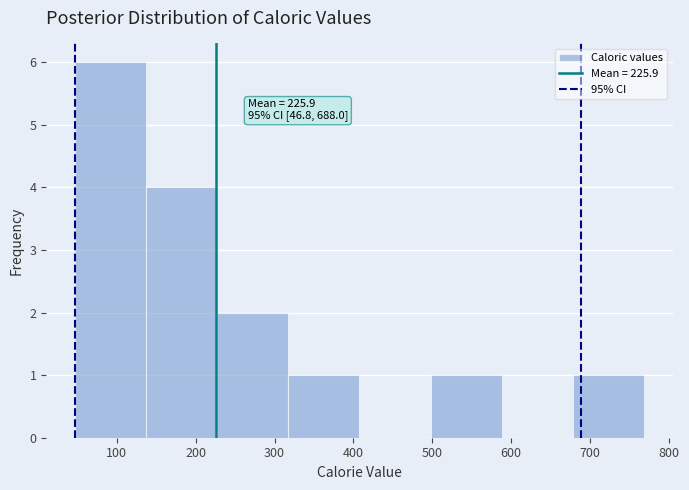

Over which range of the x-axis is the bar tallest?

50 to 140